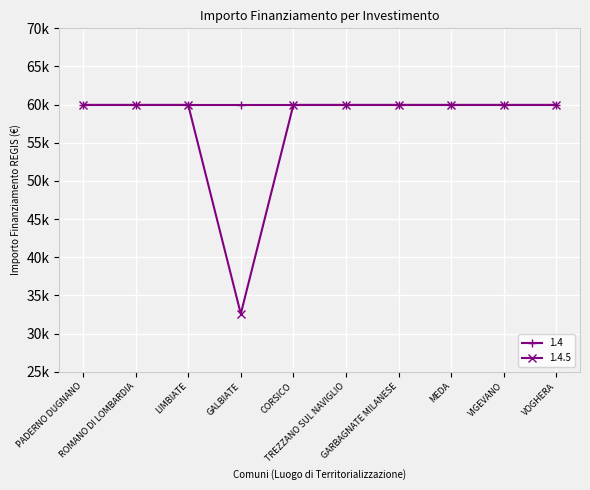

What are all the series names shown in the legend?

1.4, 1.4.5